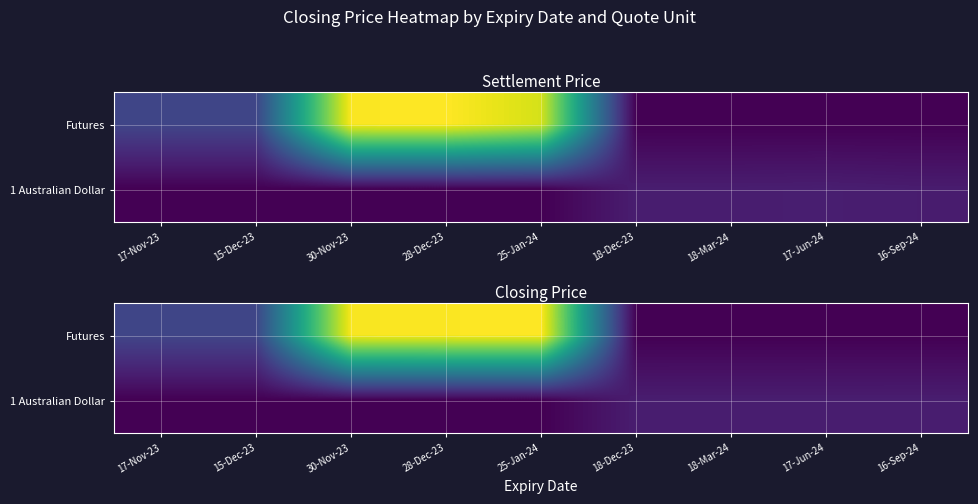

How many data points in Futures are less than 166?

4